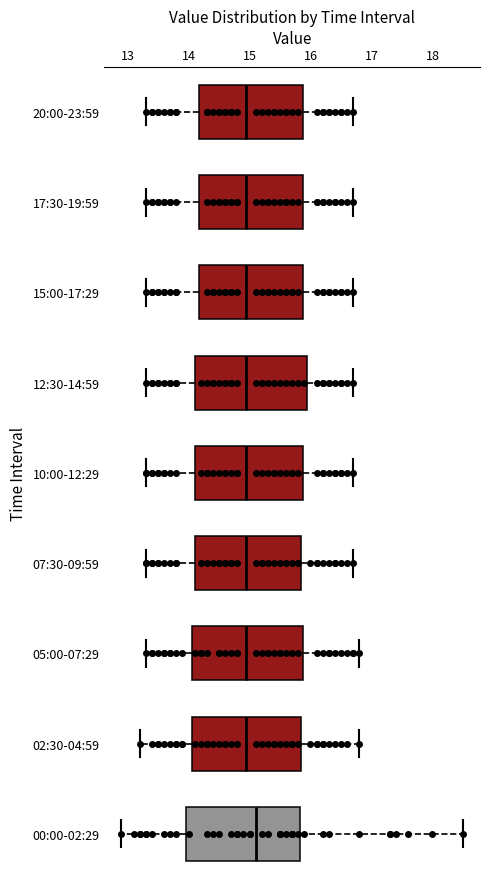

Reading bottom to top, transcribe this box plot: for each box, give where its median line is, the range the box spans, and where its two whiskers end, as read against the x-axis. The values are not printed on the chart, so give them approximately, as read against the axis.

00:00-02:29: median 15.1, box 14.0 to 15.8, whiskers 12.9 to 18.5
02:30-04:59: median 15.0, box 14.1 to 15.9, whiskers 13.2 to 16.8
05:00-07:29: median 15.0, box 14.1 to 15.9, whiskers 13.3 to 16.8
07:30-09:59: median 15.0, box 14.1 to 15.9, whiskers 13.3 to 16.7
10:00-12:29: median 15.0, box 14.1 to 15.9, whiskers 13.3 to 16.7
12:30-14:59: median 15.0, box 14.1 to 16.0, whiskers 13.3 to 16.7
15:00-17:29: median 15.0, box 14.2 to 15.9, whiskers 13.3 to 16.7
17:30-19:59: median 15.0, box 14.2 to 15.9, whiskers 13.3 to 16.7
20:00-23:59: median 15.0, box 14.2 to 15.9, whiskers 13.3 to 16.7